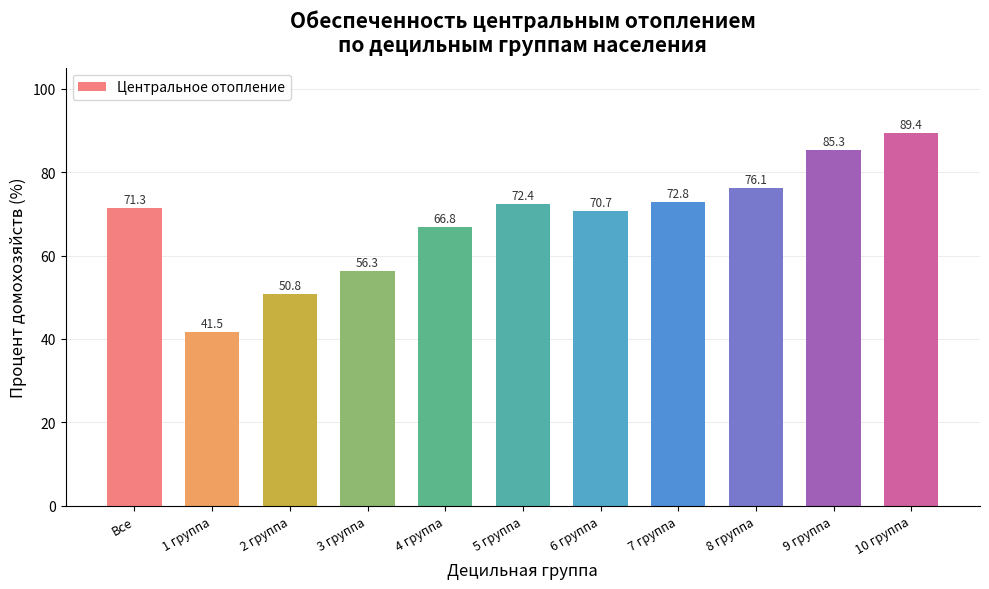

At which label is the value closest to 65?

4 группа